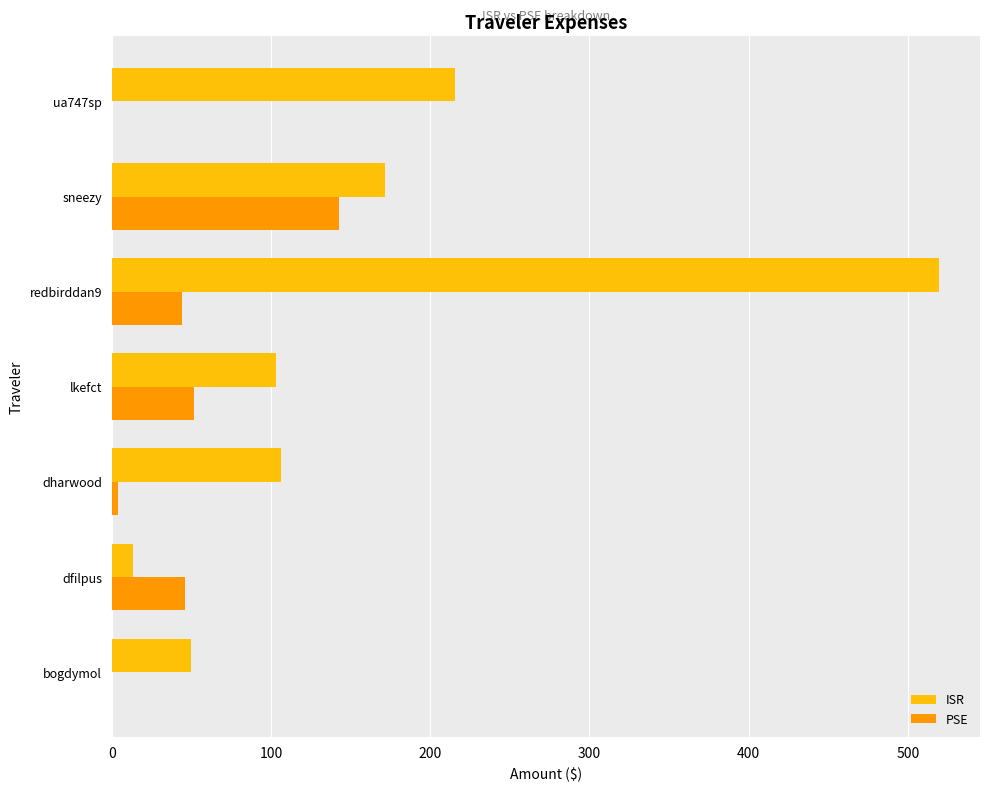

At which category is the sum across all series the highest?

redbirddan9